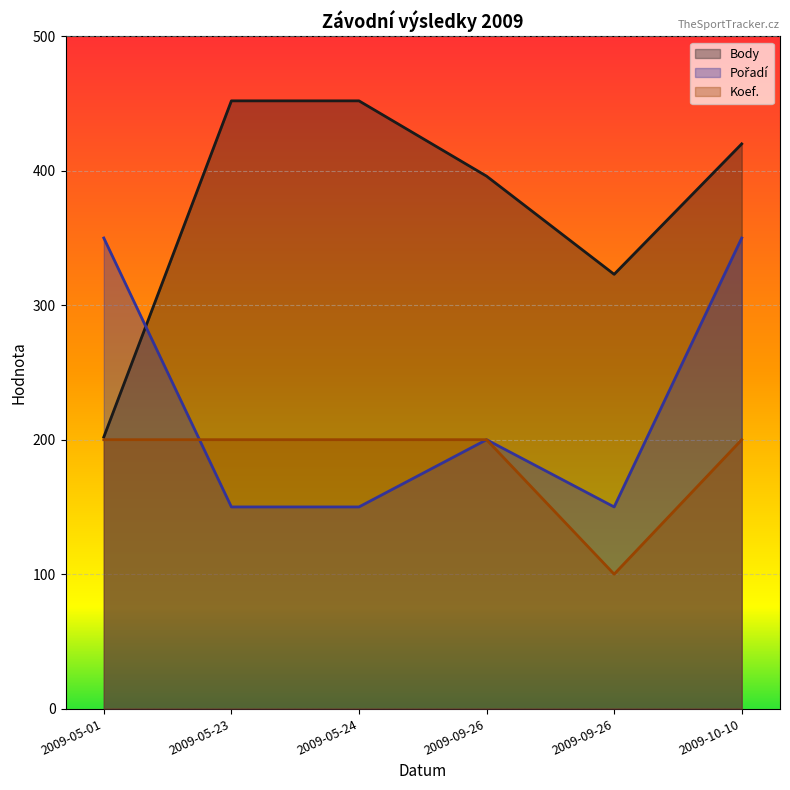

At how many categories does at least one series exceed 300?

6